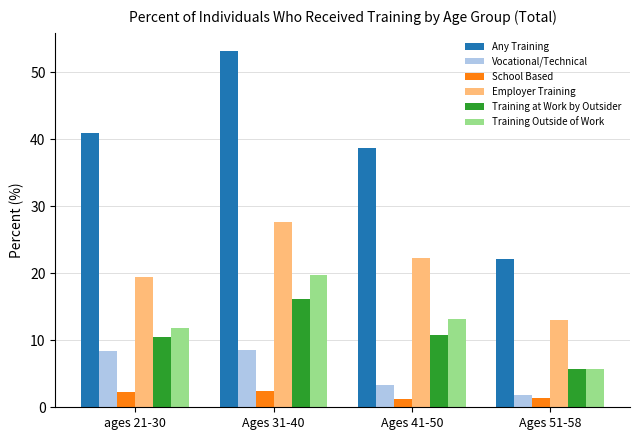

At which label does Vocational/Technical reach its minimum?

Ages 51-58